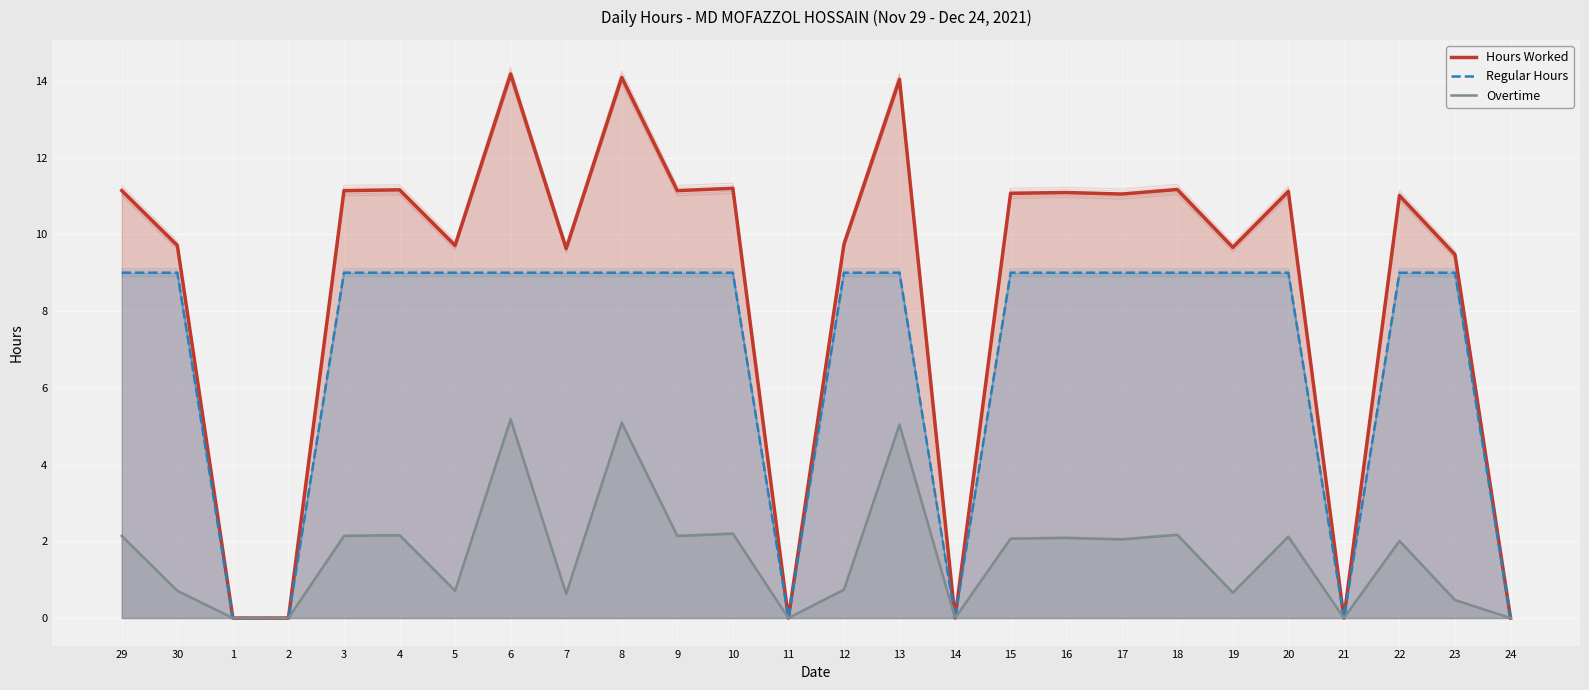

How many values in the Hours Worked series are below 11?

12